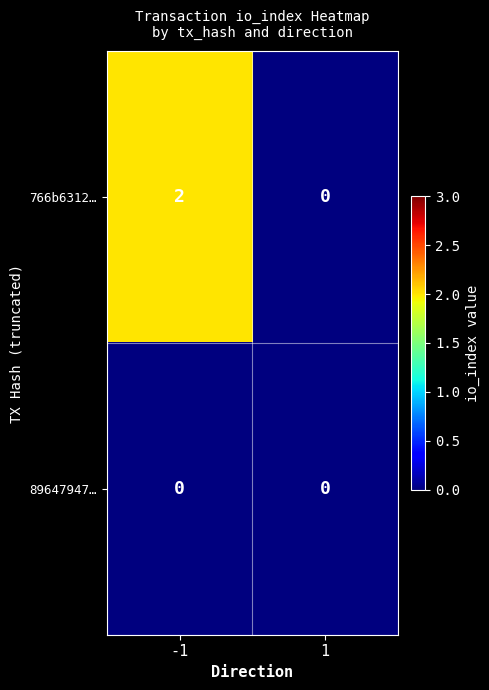

How many distinct data groups are displayed?

2